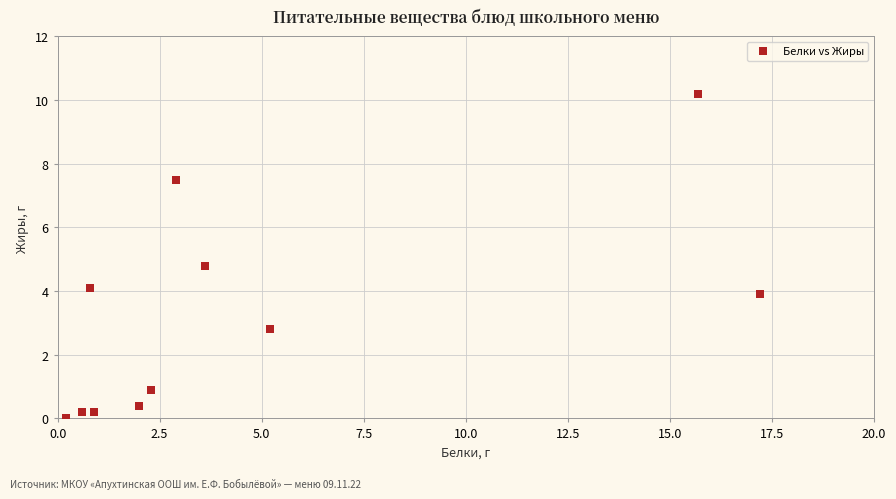

What Y value in the scatter plot is closest to 5?

4.8